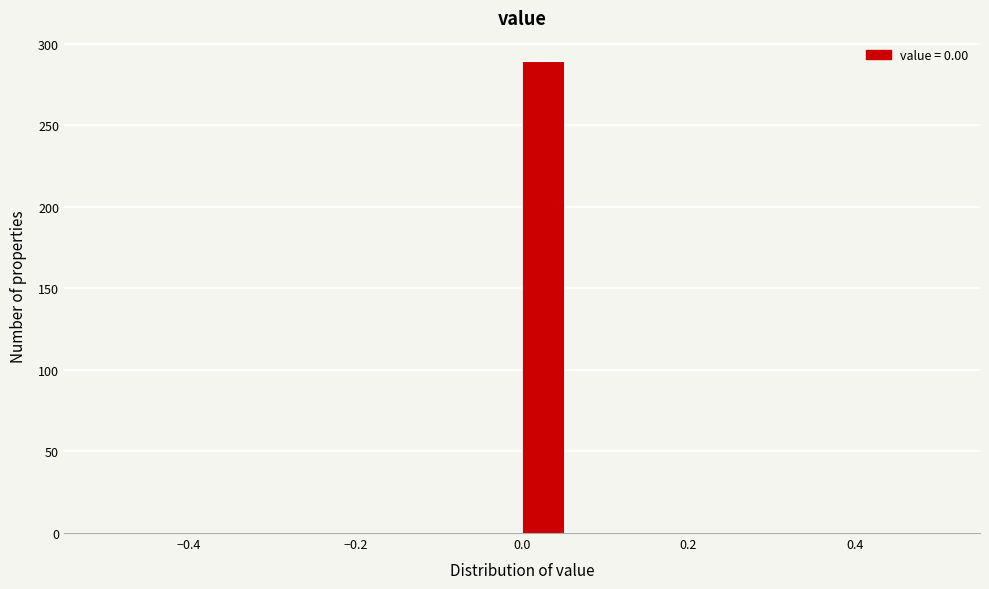

Around what value on the x-axis is the tallest bar? Give the approximate position of its centre, as read against the axis.

0.02